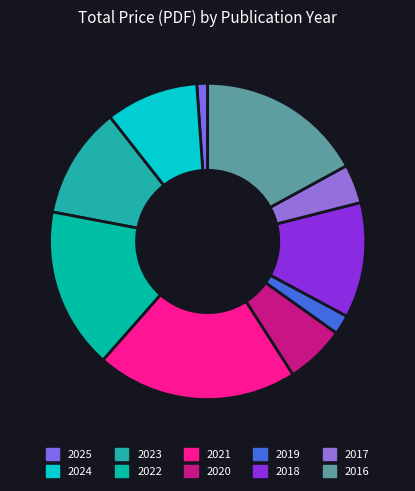

Count the number of slices in the pie.

10